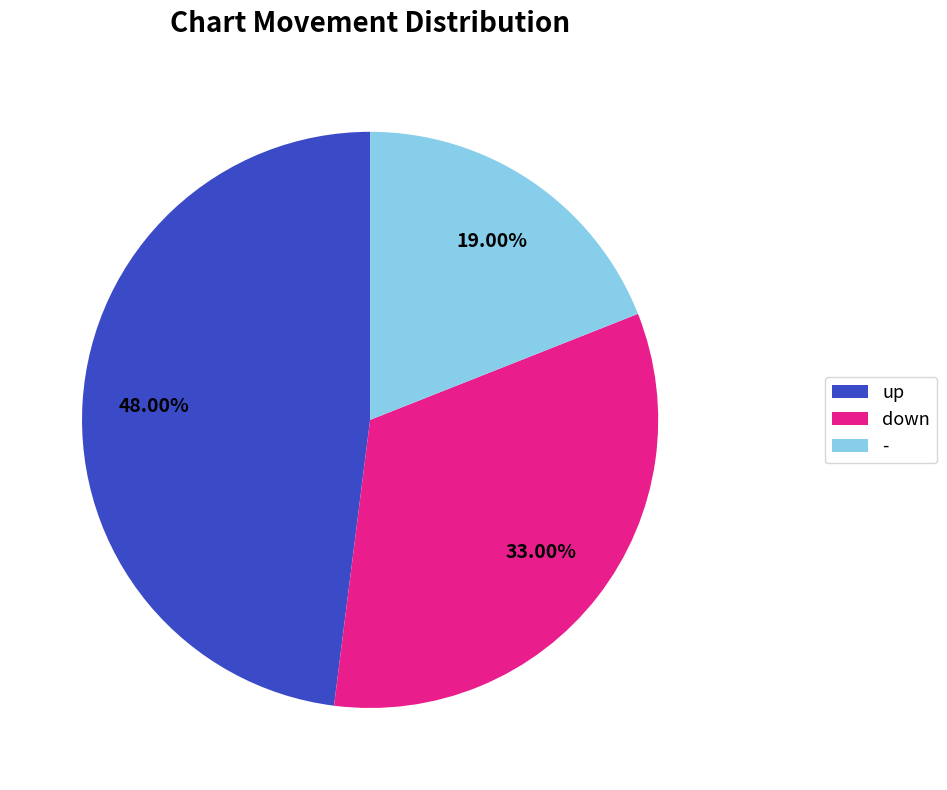

Which has a higher value, up or down?

up